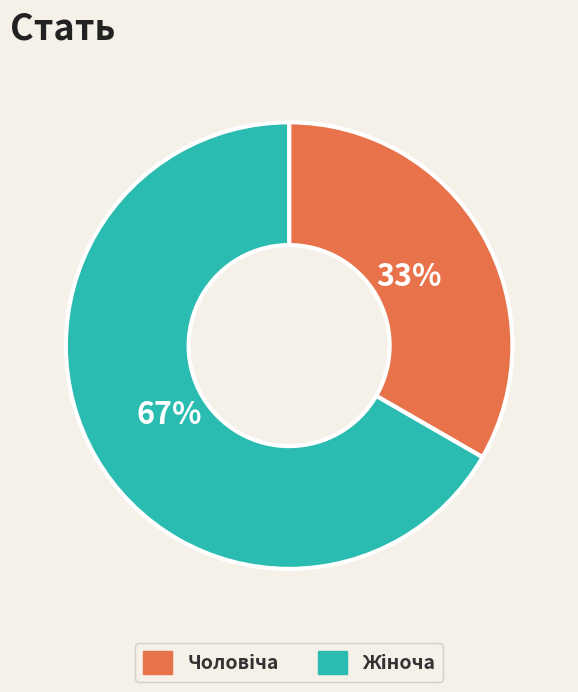

Is there a majority slice in this chart?

Yes